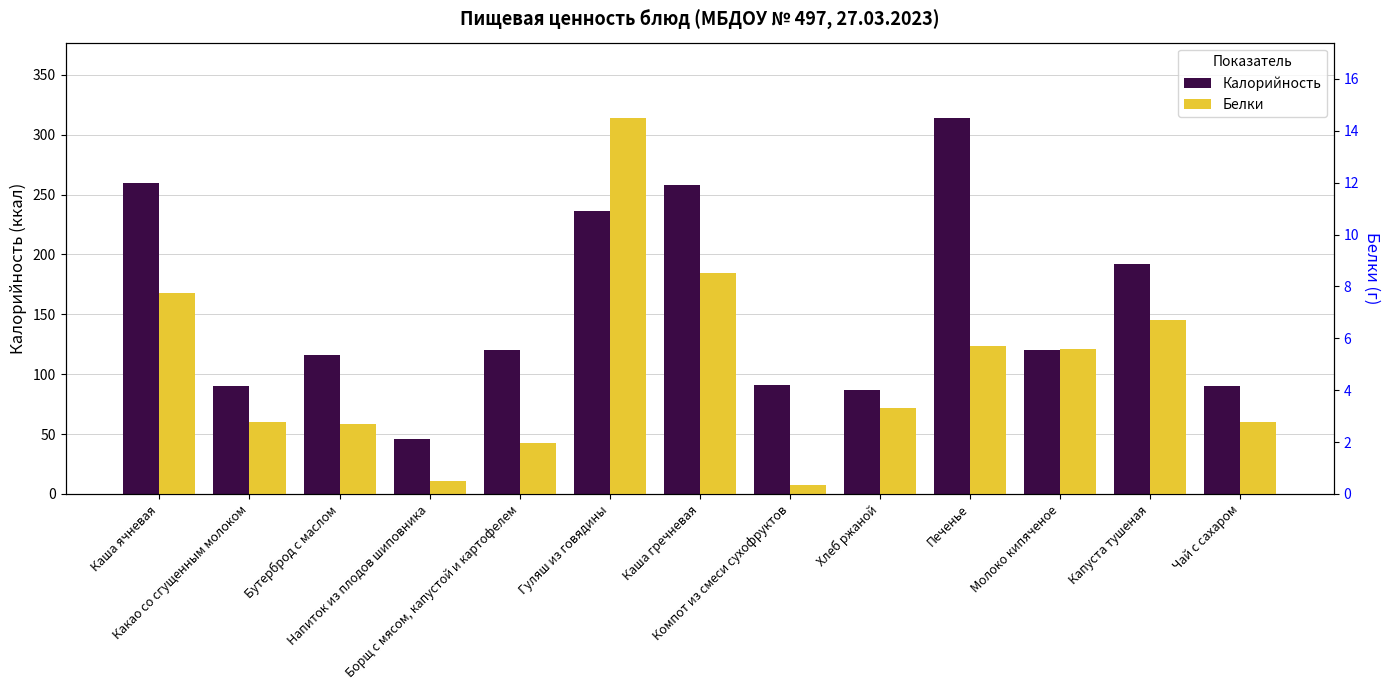

Is it true that Белки equals 2.7 at Борщ с мясом, капустой и картофелем?

False